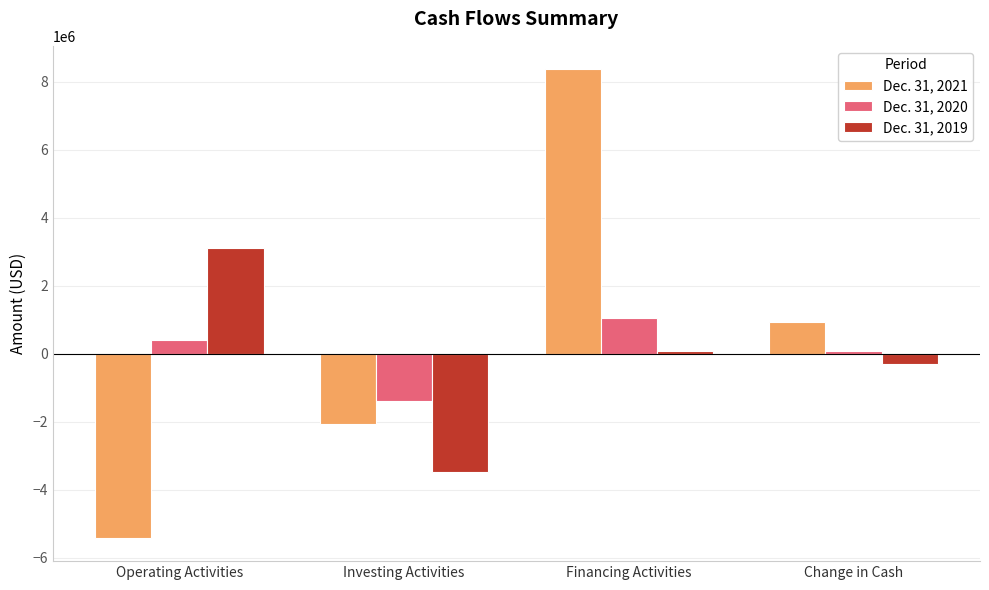

At which label does Dec. 31, 2021 reach its minimum?

Operating Activities